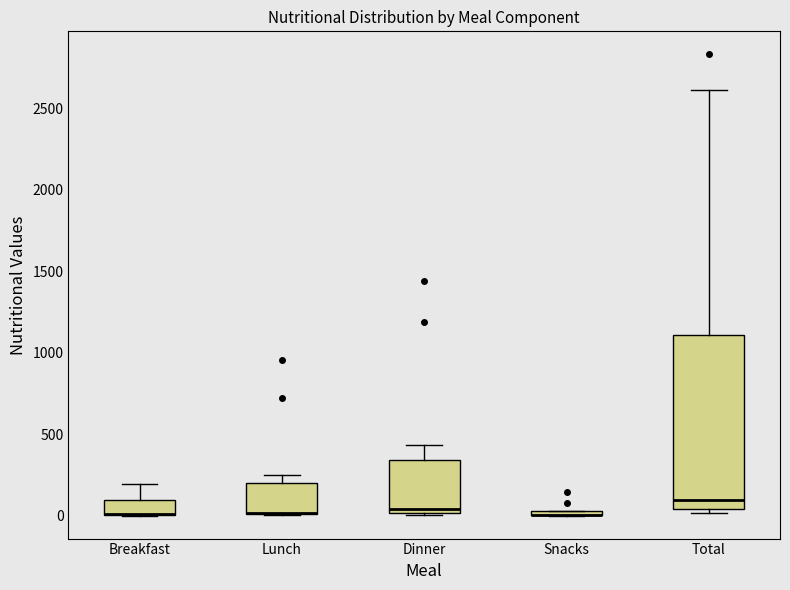

Where does the upper whisker of the box for Breakfast end on the y-axis? The values are not printed on the chart, so give them approximately, as read against the axis.

200